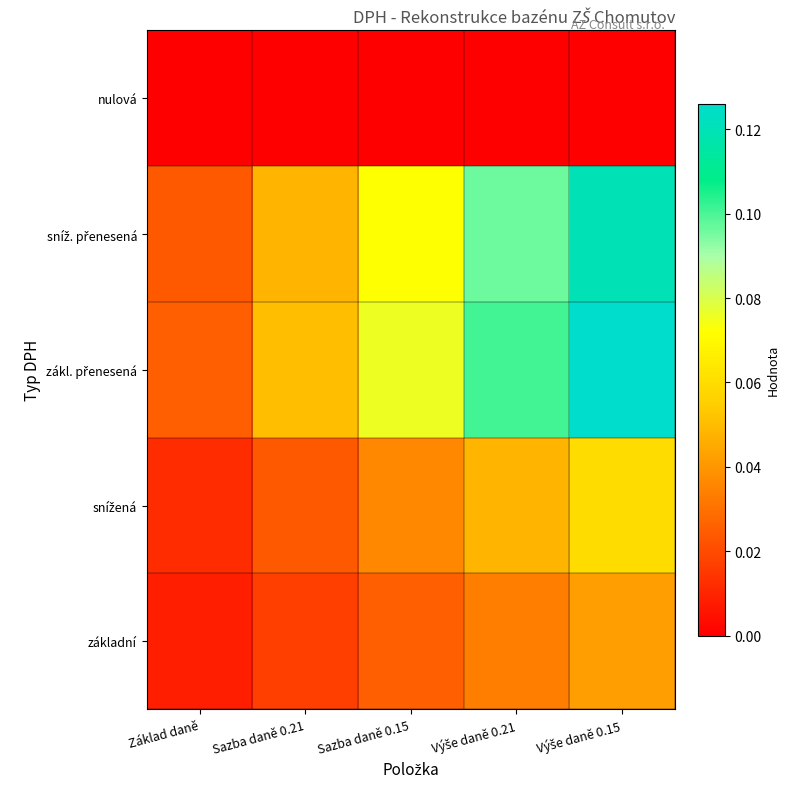

What is the maximum value shown in the chart?

0.1